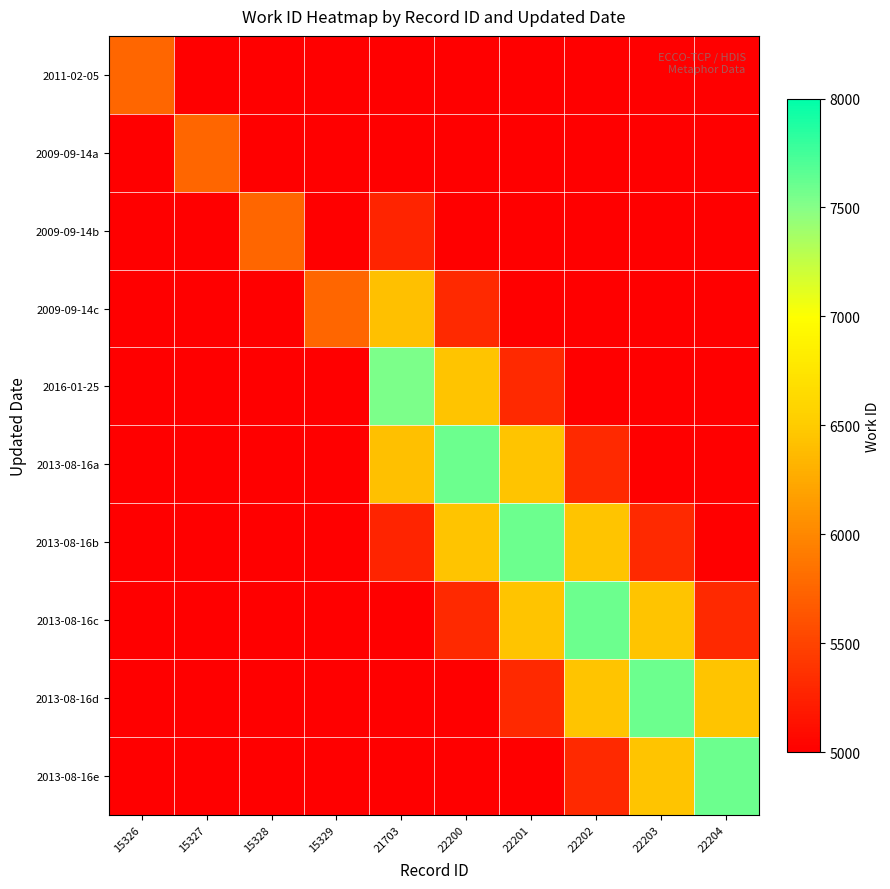

Reading left to right, extract all data points from this chart.

2011-02-05: 15326=5750.0	15327=4887.5	15328=4025.0	15329=3162.5	21703=3016.8	22200=1897.8	22201=759.1	22202=0.0	22203=0.0	22204=0.0
2009-09-14a: 15326=4887.5	15327=5750.0	15328=4887.5	15329=4025.0	21703=4148.1	22200=3036.4	22201=1897.8	22202=759.1	22203=0.0	22204=0.0
2009-09-14b: 15326=4025.0	15327=4887.5	15328=5750.0	15329=4887.5	21703=5279.4	22200=4175.1	22201=3036.4	22202=1897.8	22203=759.1	22204=0.0
2009-09-14c: 15326=3162.5	15327=4025.0	15328=4887.5	15329=5750.0	21703=6410.7	22200=5313.7	22201=4175.1	22202=3036.4	22203=1897.8	22204=759.1
2016-01-25: 15326=2300.0	15327=3162.5	15328=4025.0	15329=4887.5	21703=7542.0	22200=6452.3	22201=5313.7	22202=4175.1	22203=3036.4	22204=1897.8
2013-08-16a: 15326=1437.5	15327=2300.0	15328=3162.5	15329=4025.0	21703=6410.7	22200=7591.0	22201=6452.3	22202=5313.7	22203=4175.1	22204=3036.4
2013-08-16b: 15326=575.0	15327=1437.5	15328=2300.0	15329=3162.5	21703=5279.4	22200=6452.3	22201=7591.0	22202=6452.3	22203=5313.7	22204=4175.1
2013-08-16c: 15326=0.0	15327=575.0	15328=1437.5	15329=2300.0	21703=4148.1	22200=5313.7	22201=6452.3	22202=7591.0	22203=6452.3	22204=5313.7
2013-08-16d: 15326=0.0	15327=0.0	15328=575.0	15329=1437.5	21703=3016.8	22200=4175.1	22201=5313.7	22202=6452.3	22203=7591.0	22204=6452.3
2013-08-16e: 15326=0.0	15327=0.0	15328=0.0	15329=575.0	21703=1885.5	22200=3036.4	22201=4175.1	22202=5313.7	22203=6452.3	22204=7591.0